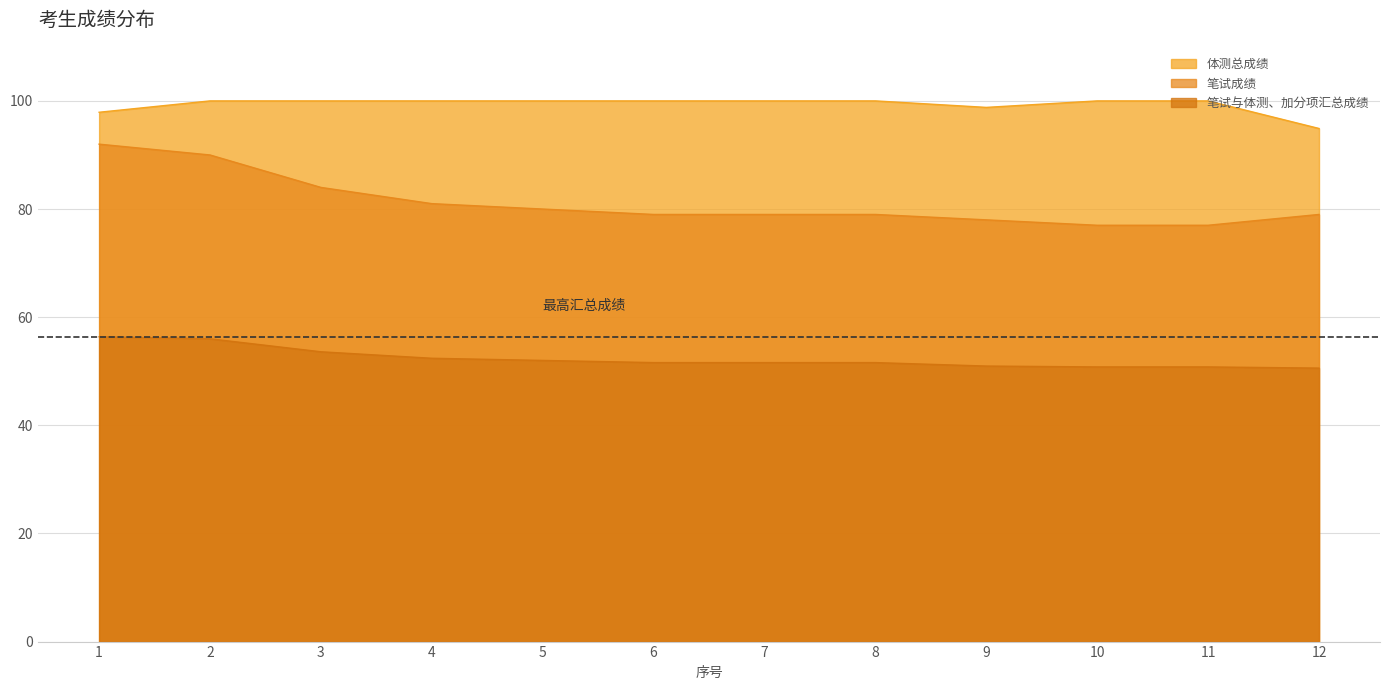

What is the minimum value shown in the chart?

50.6